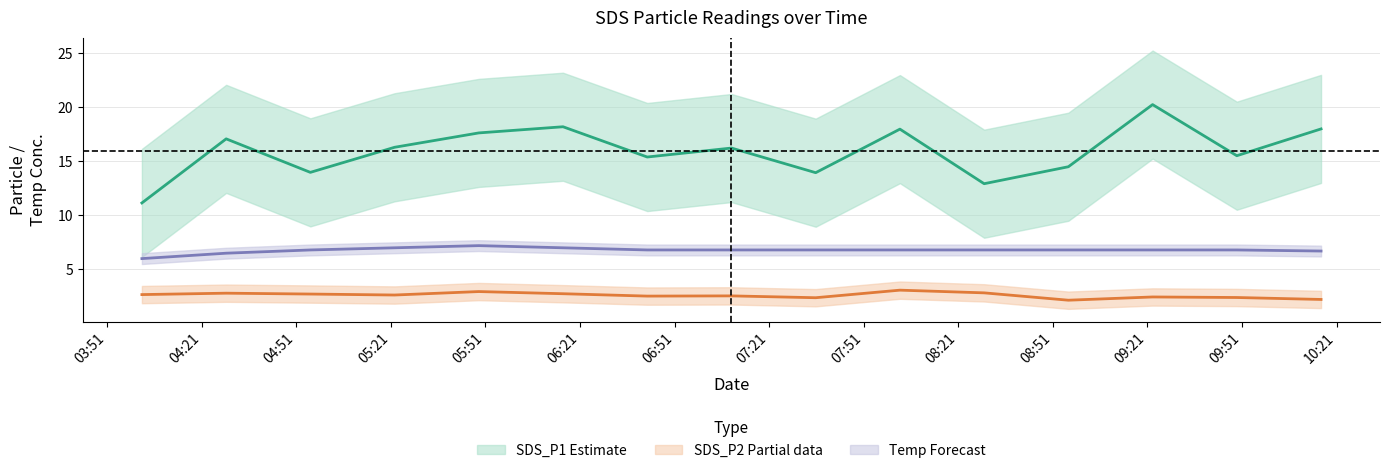

Where is the first local minimum for SDS_P2 center?

05:21